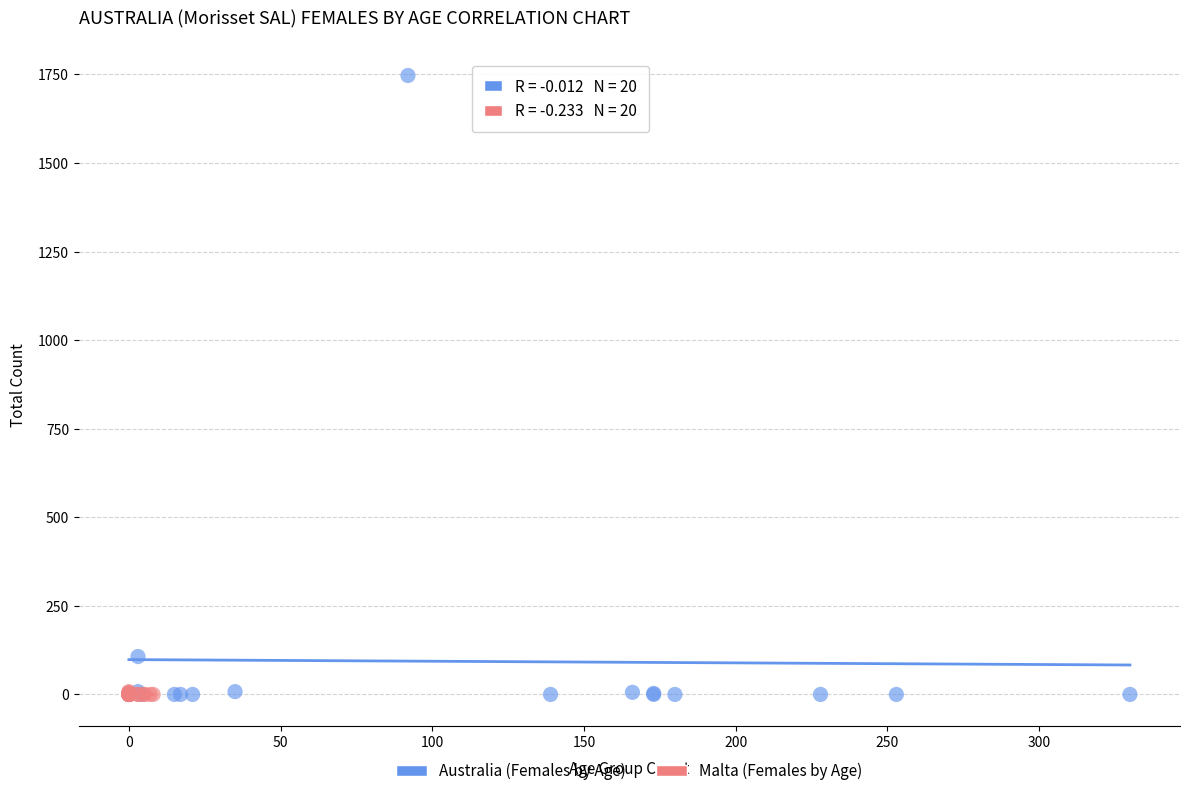

Which series has the largest Y range (max minus min)?

Australia (Females by Age)